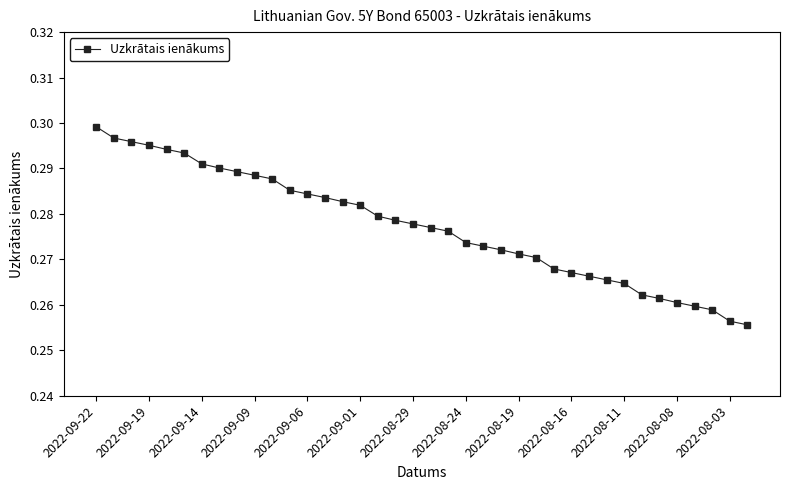

Count the number of data series in this chart.

1